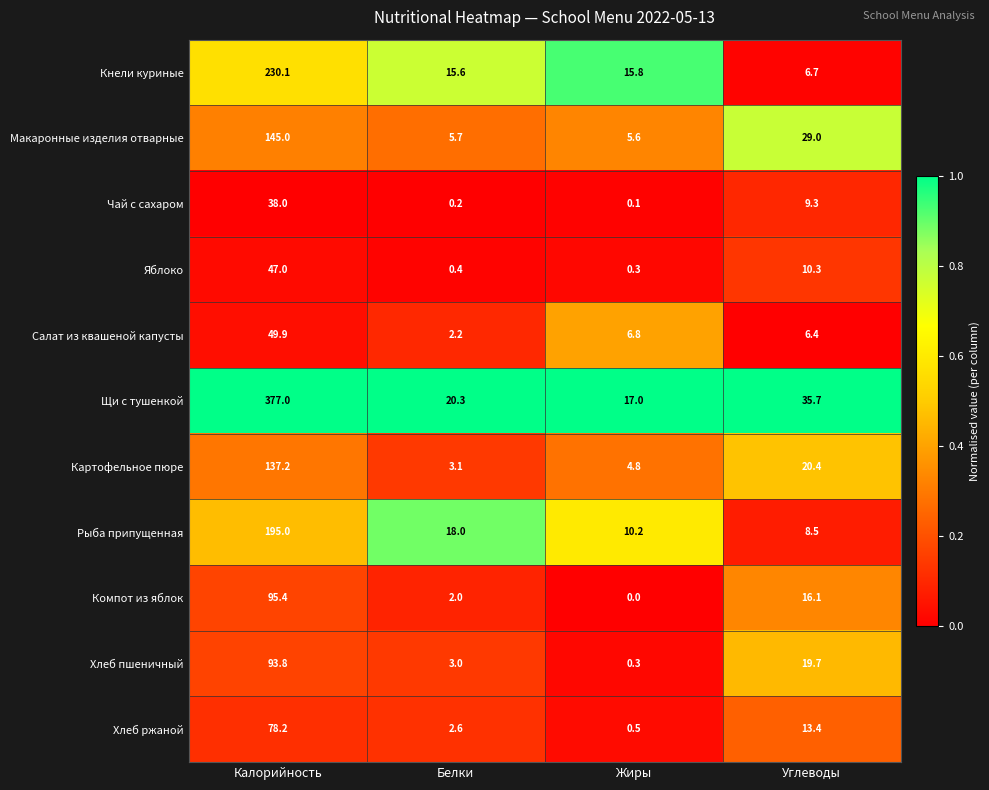

Is it true that Салат из квашеной капусты equals 65.2 at Калорийность?

False